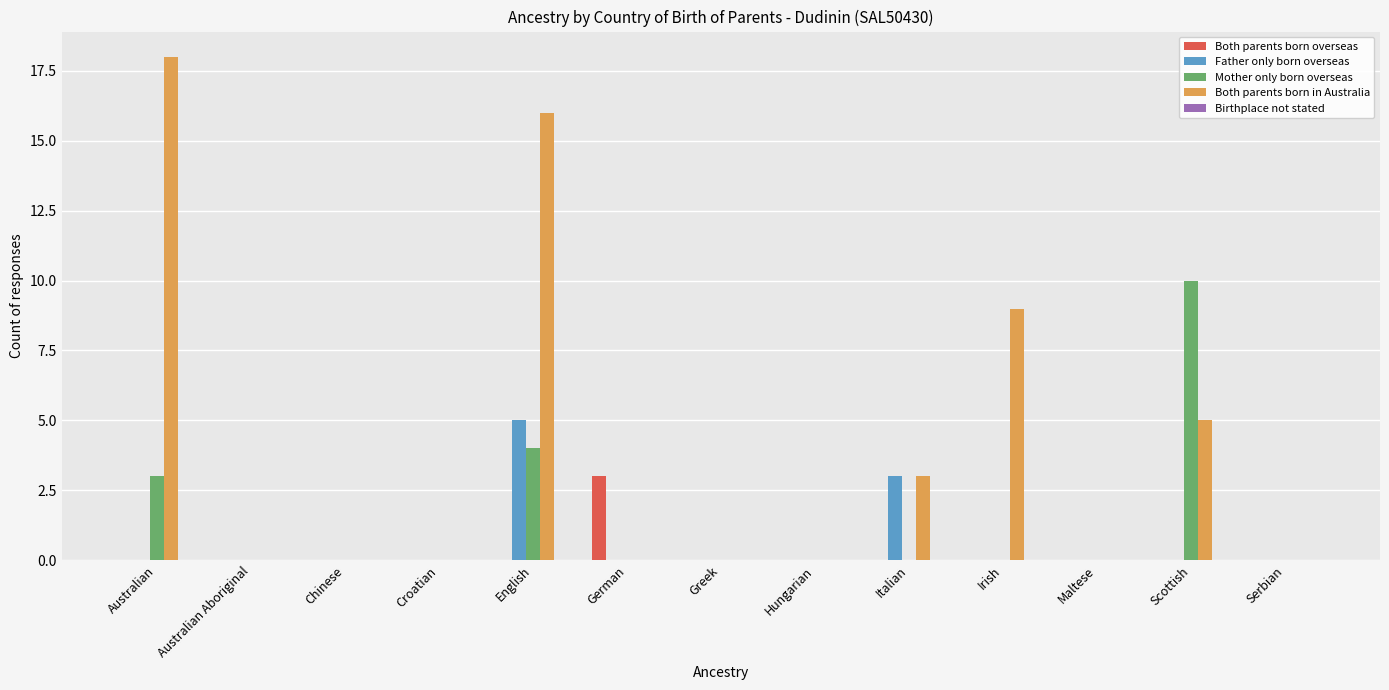

Is the value of Both parents born in Australia at Australian Aboriginal greater than the value of Mother only born overseas at English?

No